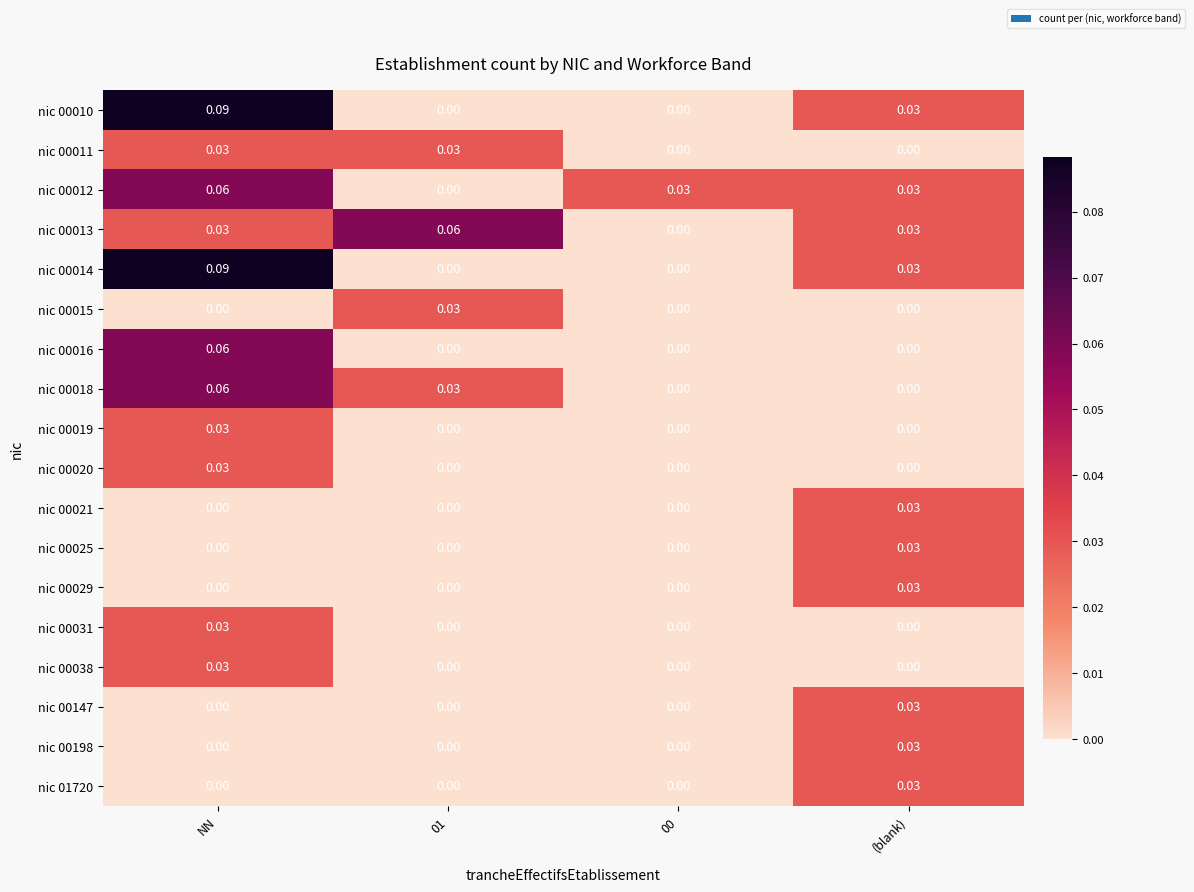

At which label does nic 01720 reach its peak?

(blank)